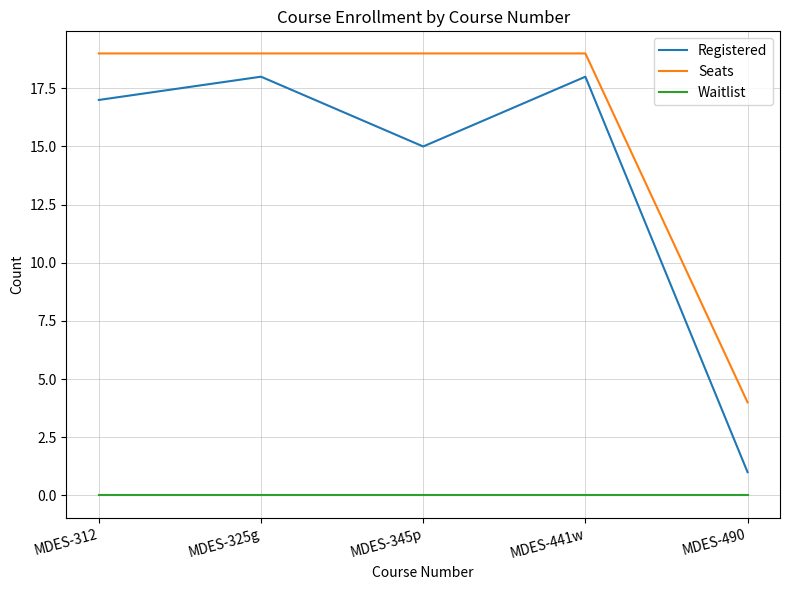

What position from the left is MDES-325g?

2